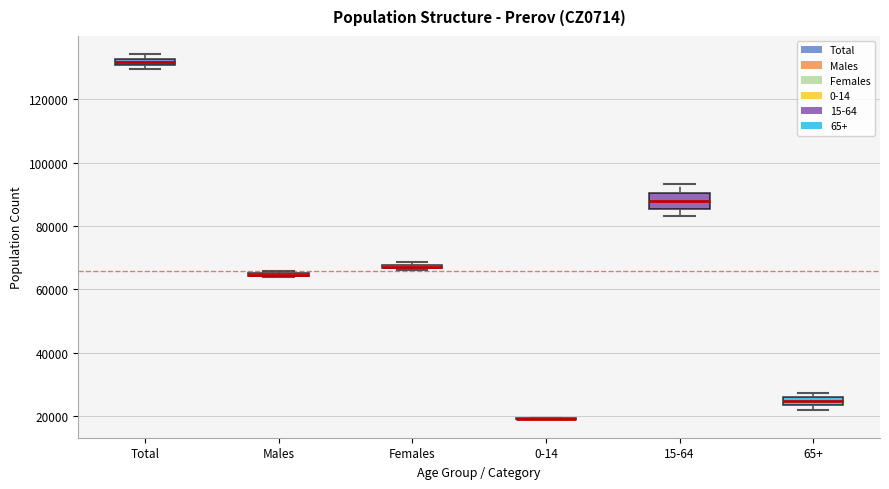

Where is the upper edge of the box for Females on the y-axis? The values are not printed on the chart, so give them approximately, as read against the axis.

68000